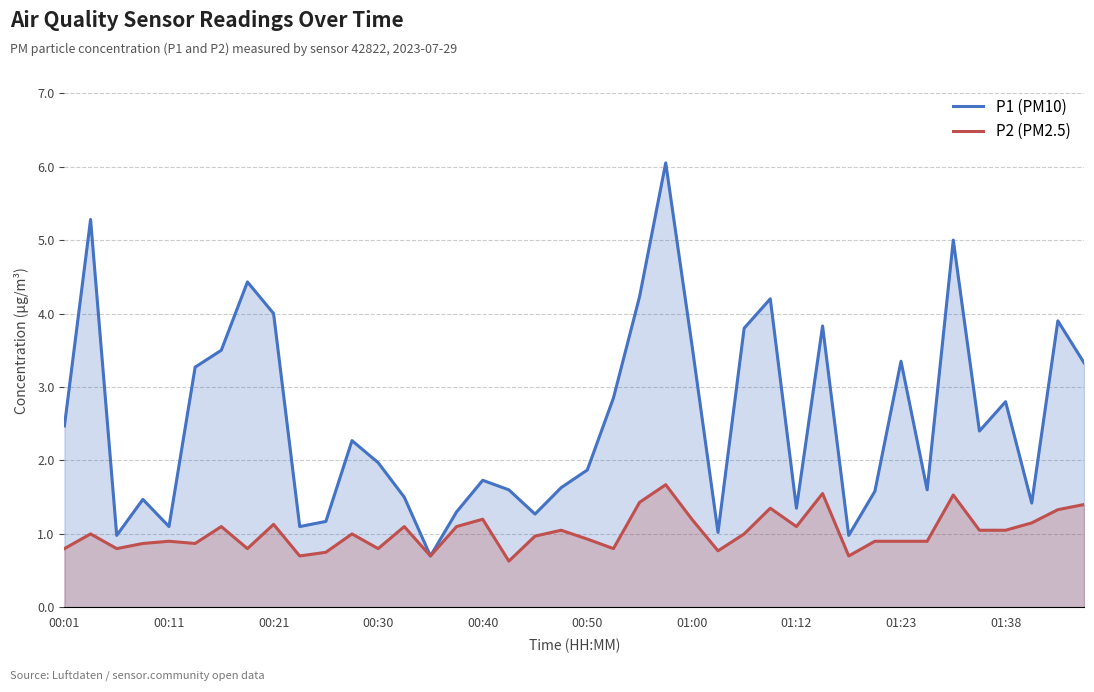

What is the difference between the second highest and minimum values in the P2 (PM2.5) series?

0.9